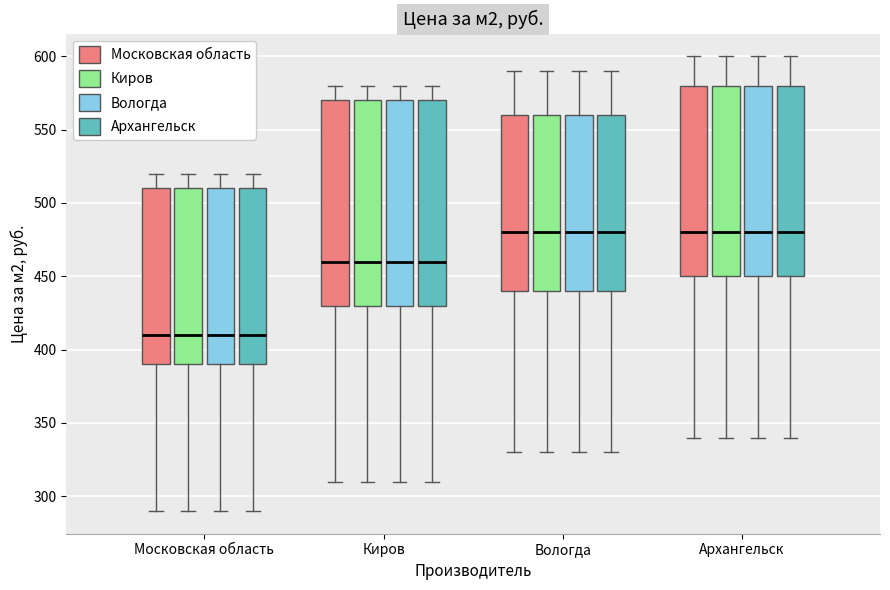

Where does the upper whisker of the box for Вологда (Вологда) end on the y-axis? The values are not printed on the chart, so give them approximately, as read against the axis.

590